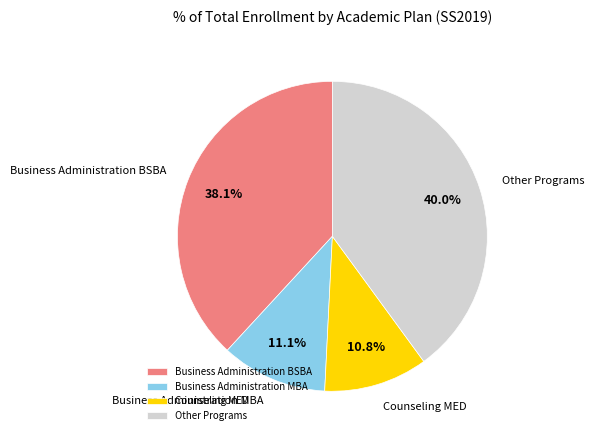

How much of the chart is everything except Business Administration BSBA?

61.9%